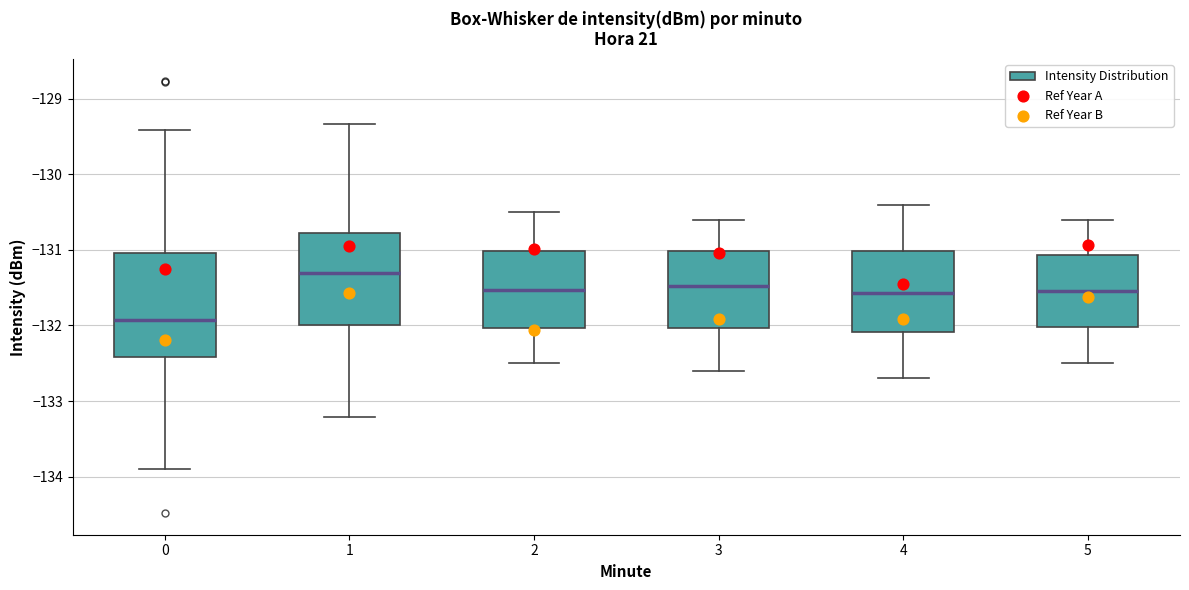

Reading left to right, transcribe this box plot: for each box, give where its median line is, the range the box spans, and where its two whiskers end, as read against the y-axis. The values are not printed on the chart, so give them approximately, as read against the axis.

0: median -131.9, box -132.4 to -131.0, whiskers -133.9 to -129.4
1: median -131.3, box -132.0 to -130.8, whiskers -133.2 to -129.3
2: median -131.5, box -132.0 to -131.0, whiskers -132.5 to -130.5
3: median -131.5, box -132.0 to -131.0, whiskers -132.6 to -130.6
4: median -131.6, box -132.1 to -131.0, whiskers -132.7 to -130.4
5: median -131.5, box -132.0 to -131.1, whiskers -132.5 to -130.6